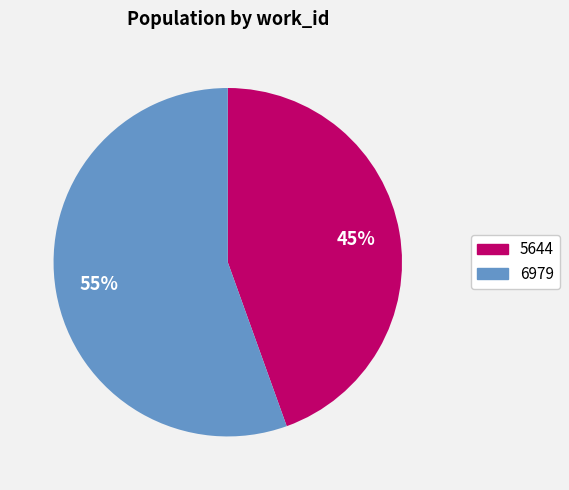

Combined, do 5644 and 6979 account for over 50%?

Yes